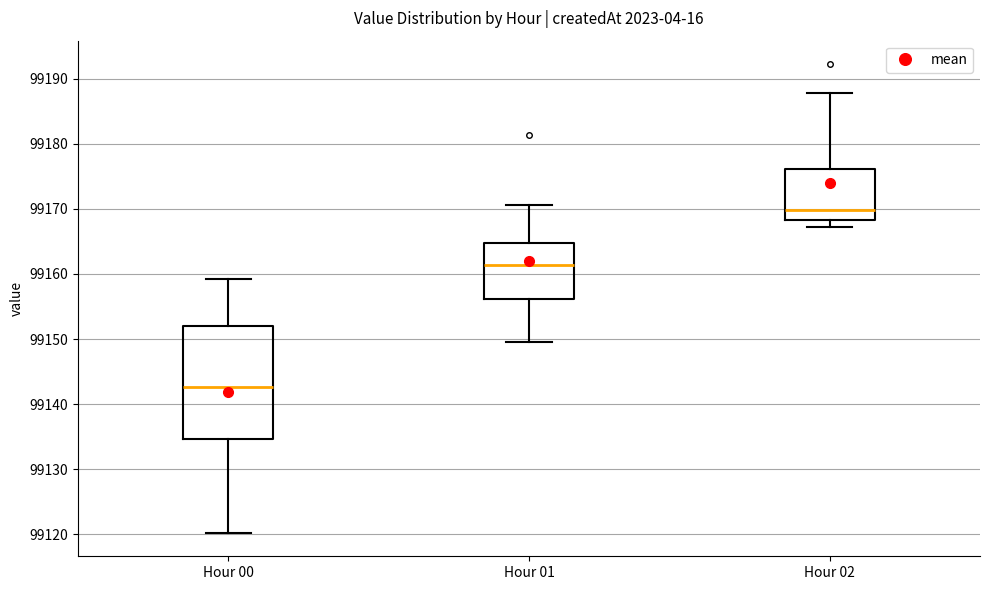

Which box has the highest median line?

Hour 02